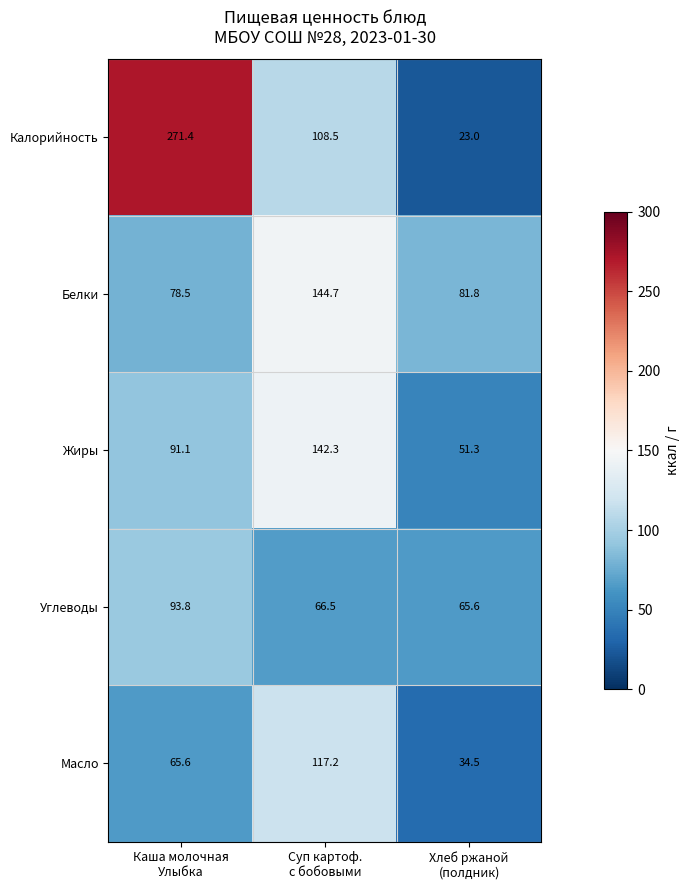

What is the maximum value for Масло?

117.2